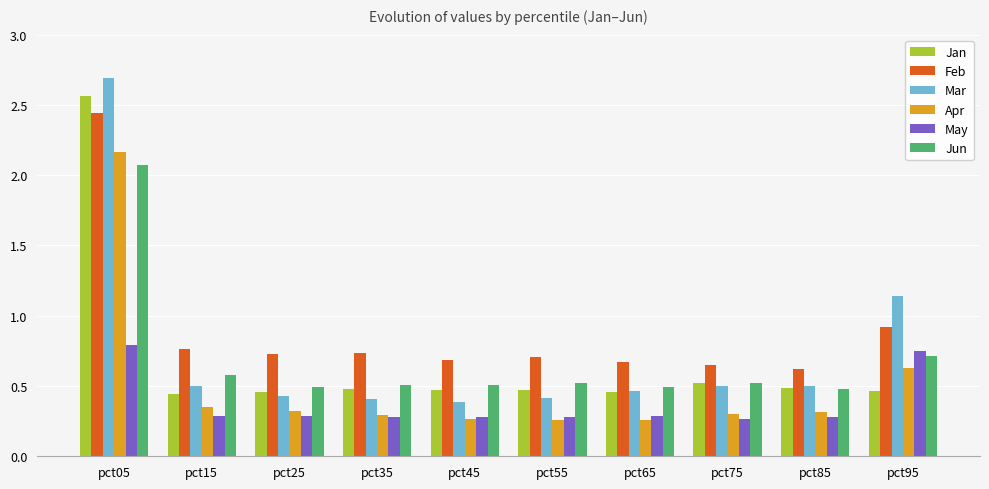

Are the bars horizontal?

No